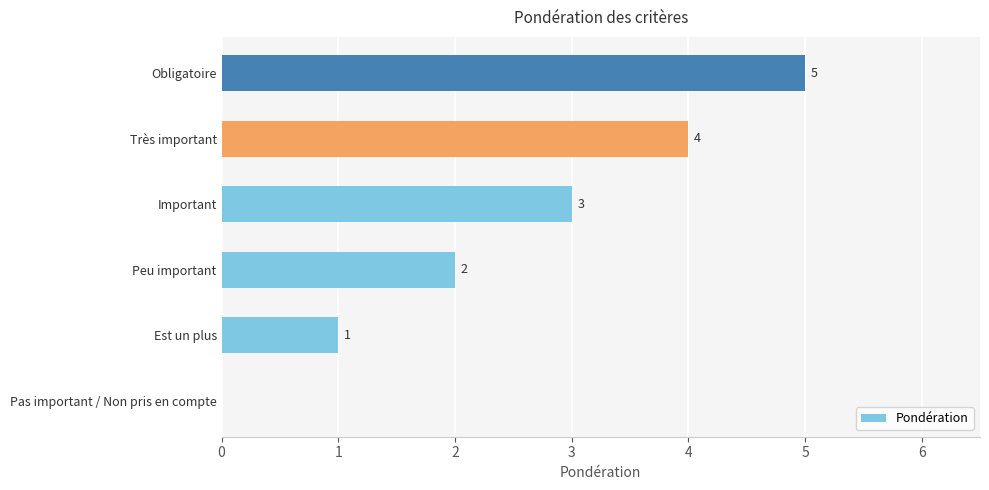

True or false: the data shows 2 at Peu important.

True